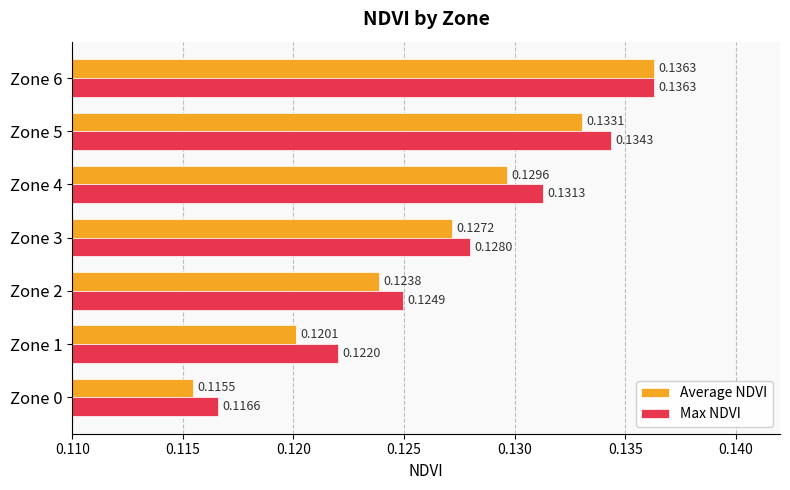

What is the total value across all series at Zone 6?

0.3